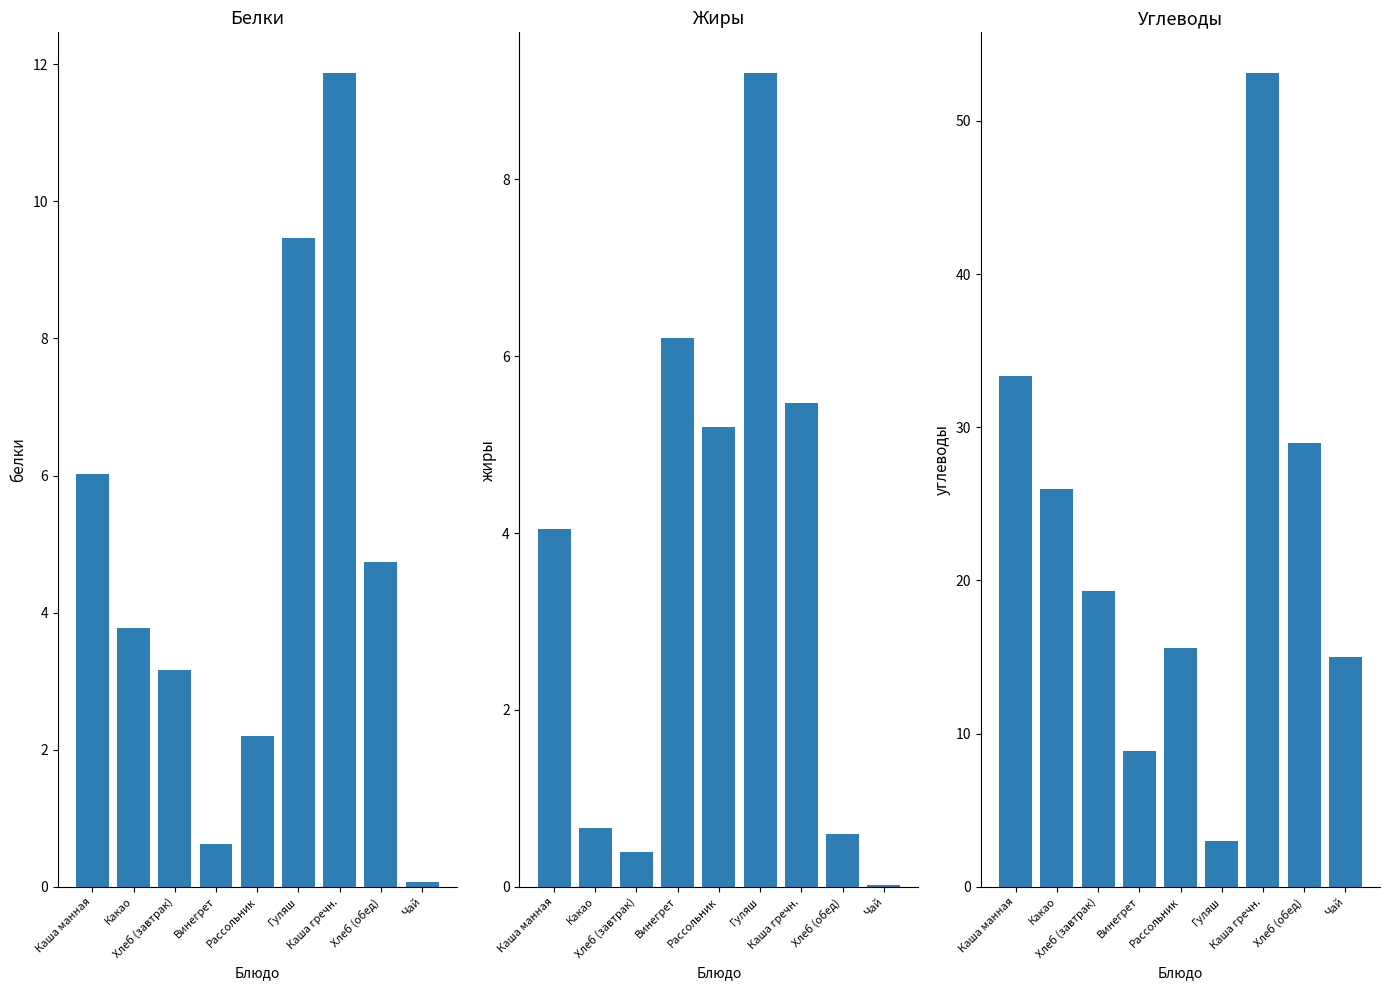

List the series in order of their peak value, lowest first.

Жиры, Белки, Углеводы